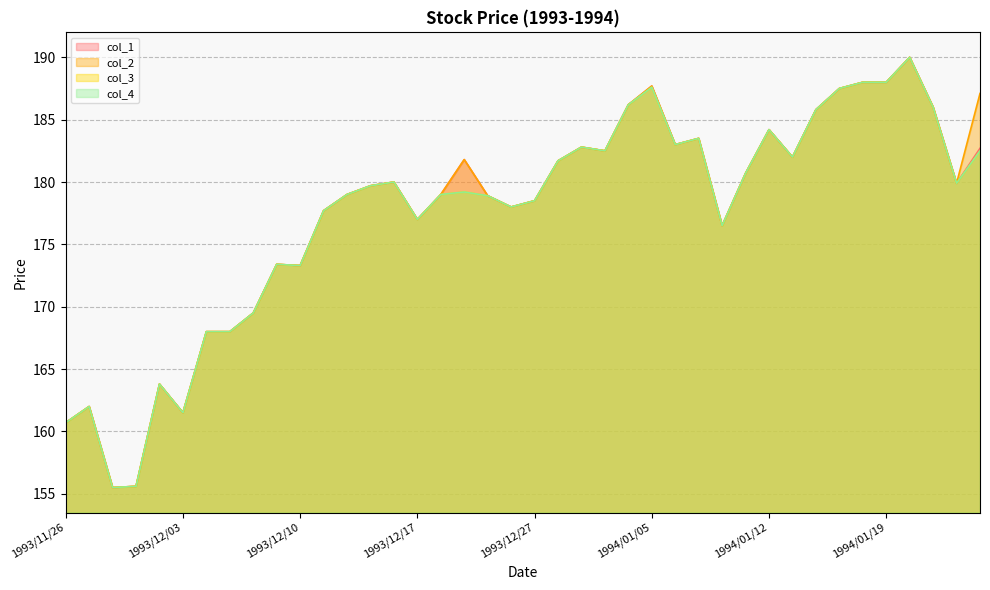

What is the sum of all col_1 values?

7099.6